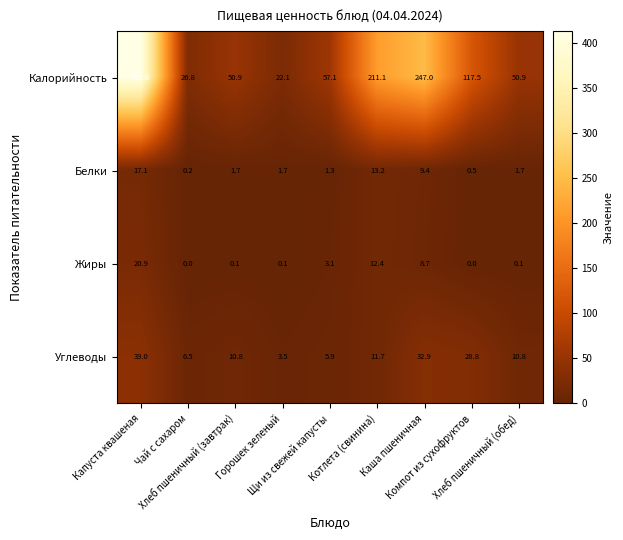

Count the number of data series in this chart.

4